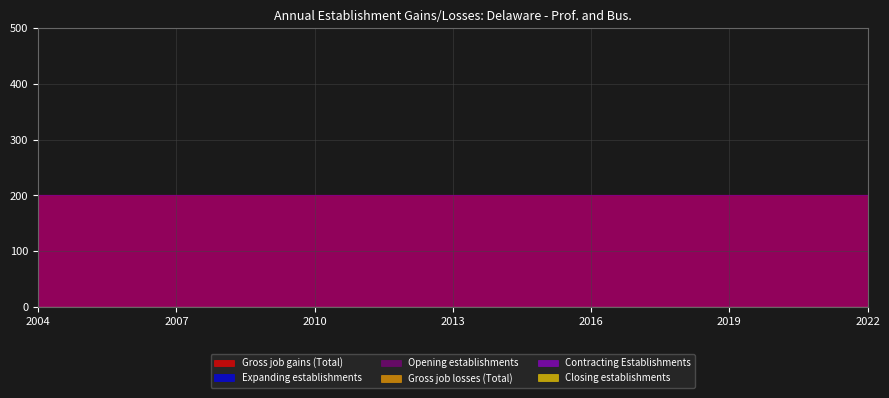

Is the value of Closing establishments at 2015 greater than the value of Contracting Establishments at 2016?

No